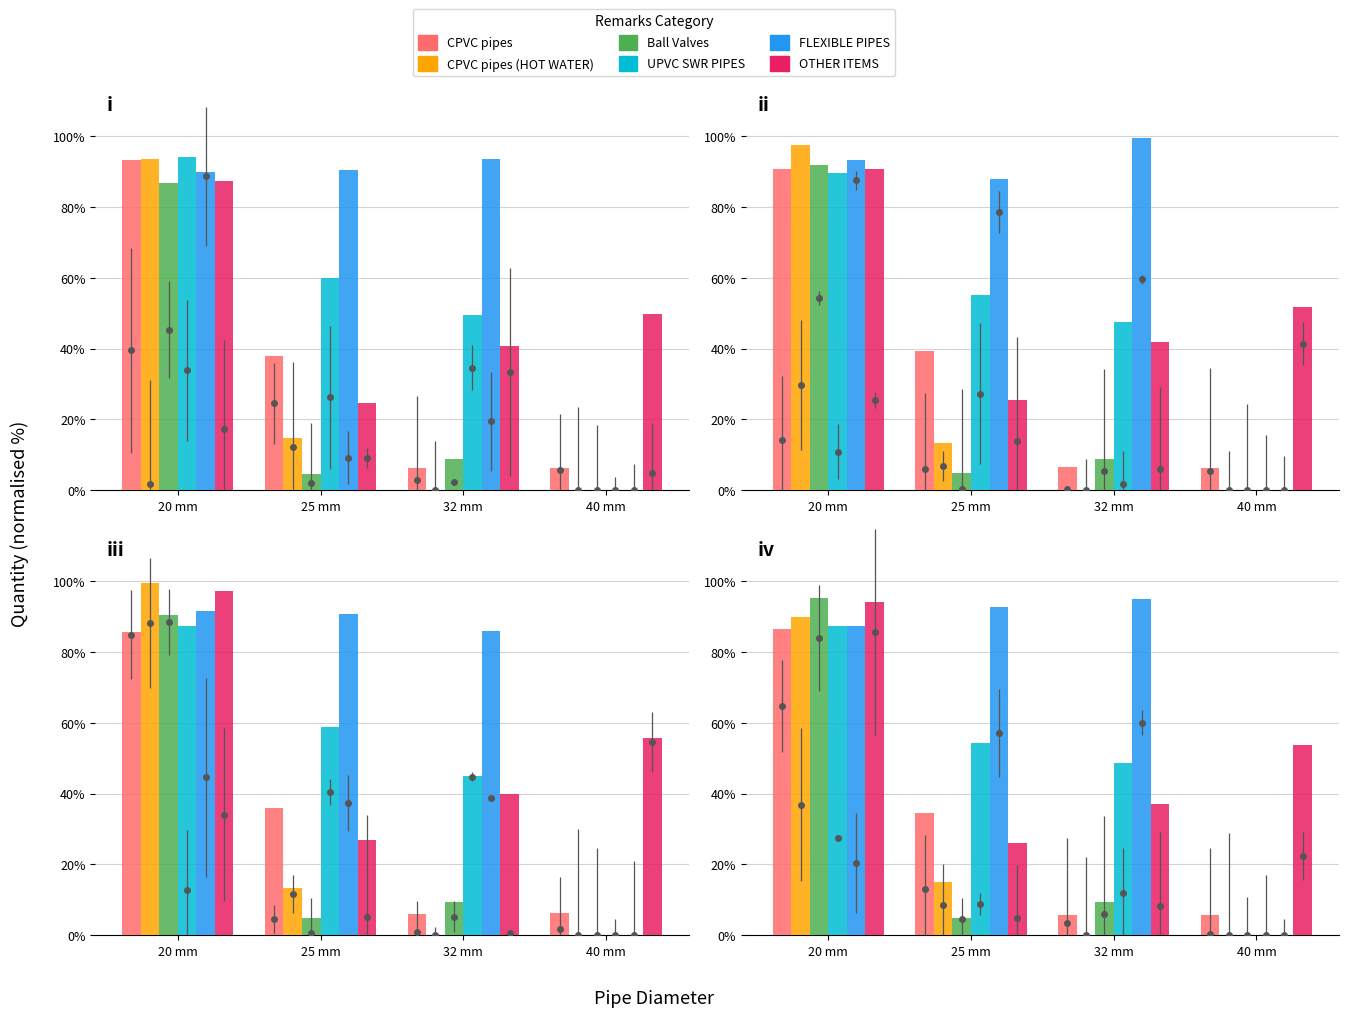

Where is OTHER ITEMS nearest to the value 60?

40 mm